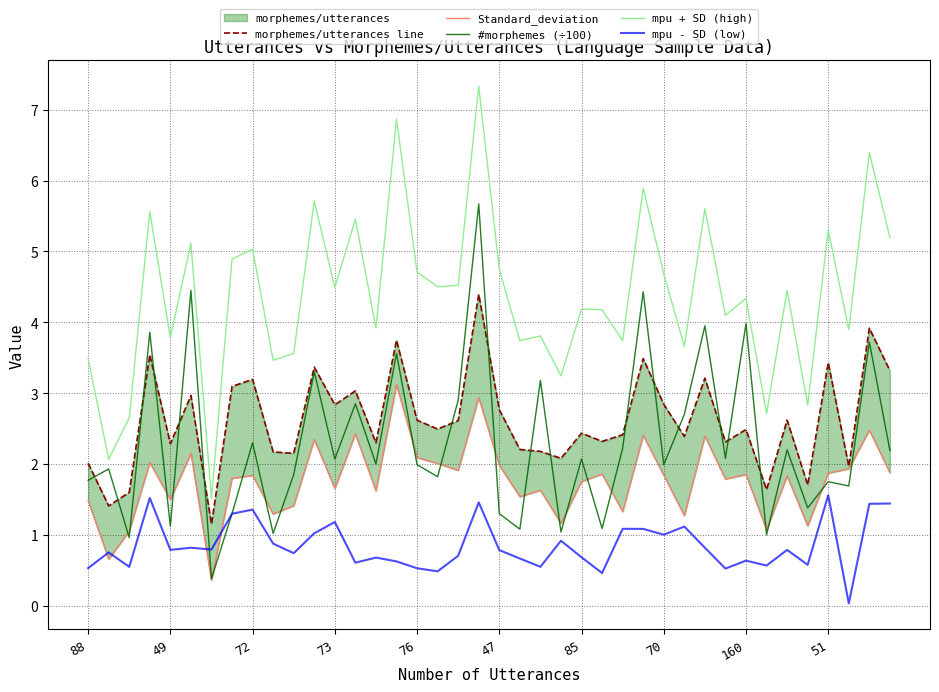

What is the approximate value of mpu - SD (low) at 88?

0.5